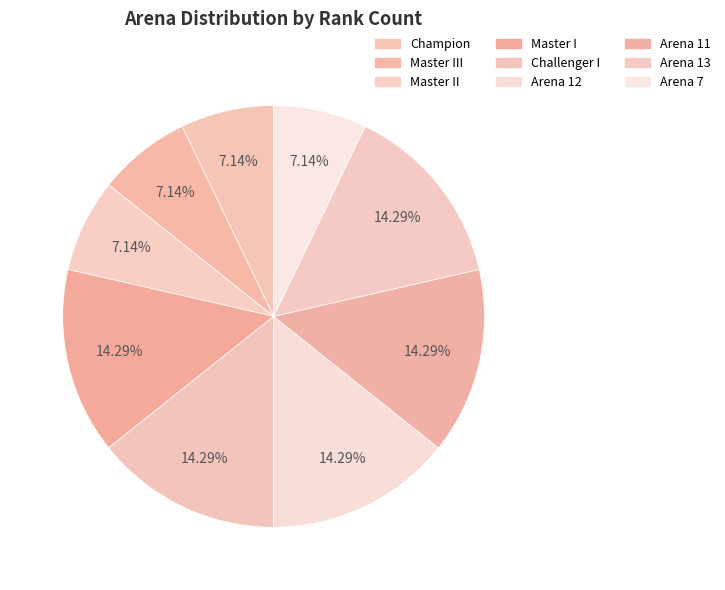

Which slice is the largest?

Master I